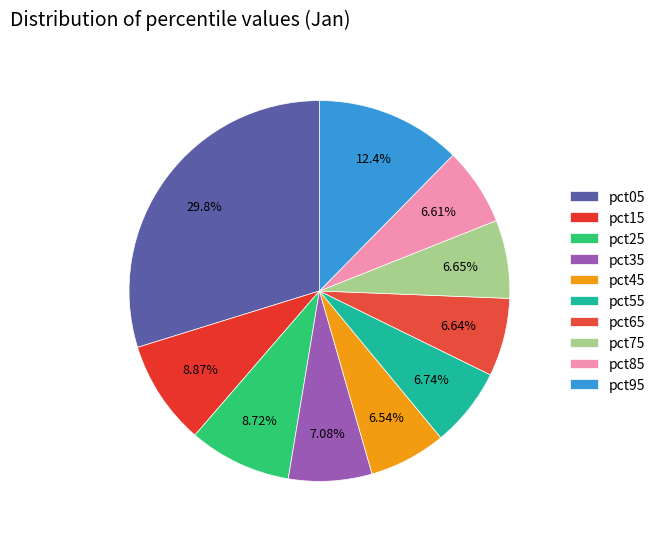

Which category has the biggest portion of the pie?

pct05